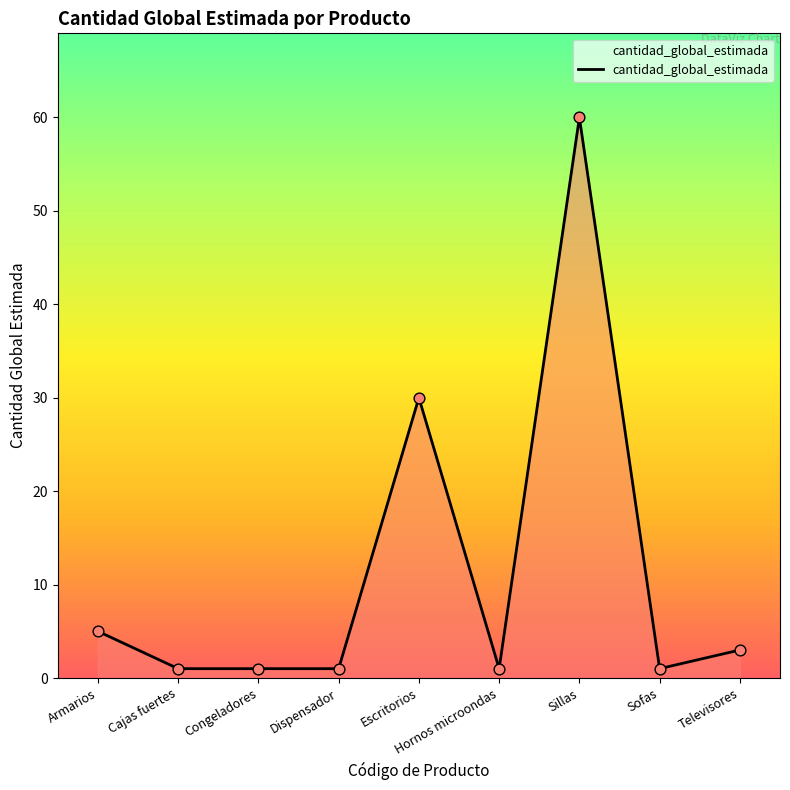

Between Dispensador and Sillas, which is larger?

Sillas